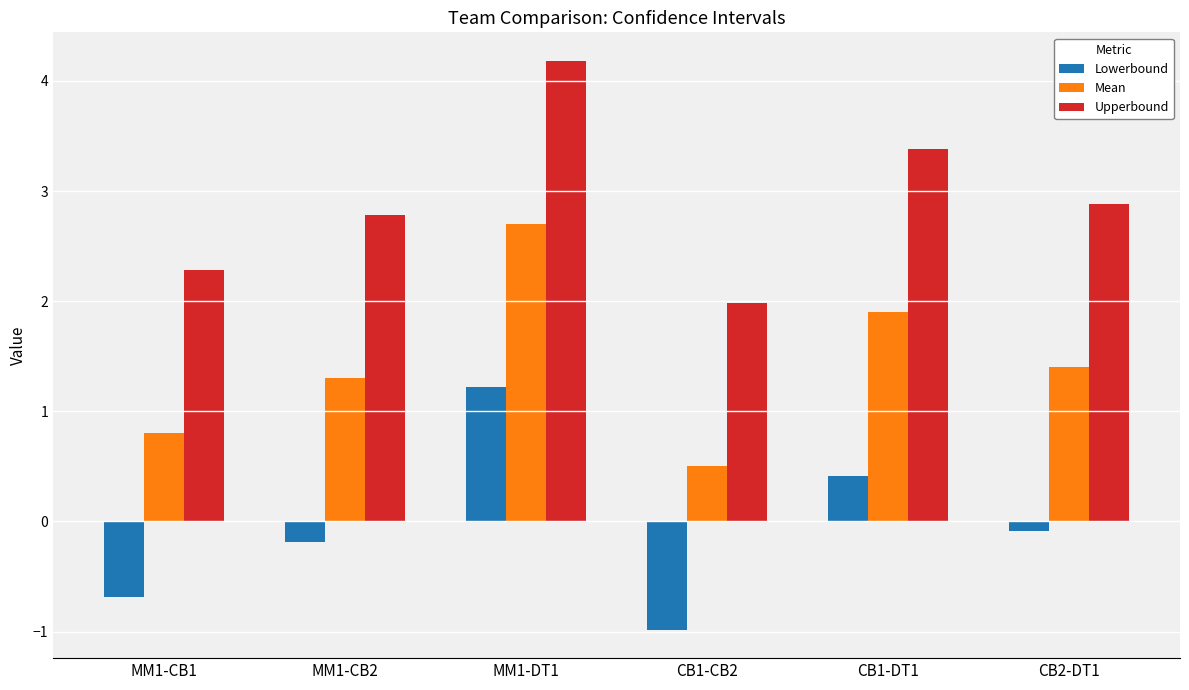

The Upperbound series shows 2.3 at MM1-CB1. True or false?

True